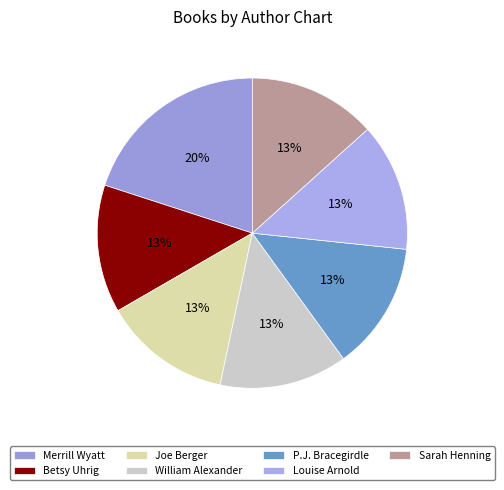

Combined, do William Alexander and Sarah Henning account for over 50%?

No